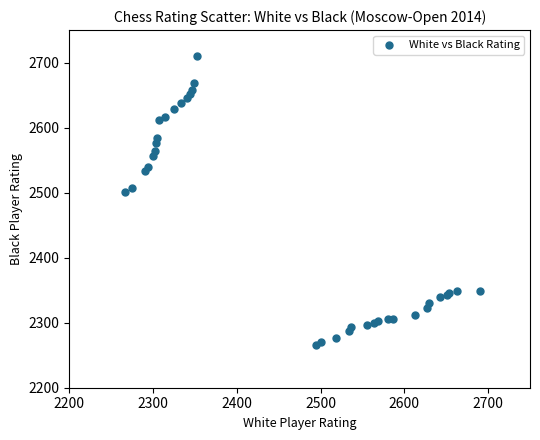

What Y value in the scatter plot is closest to 2488?

2501